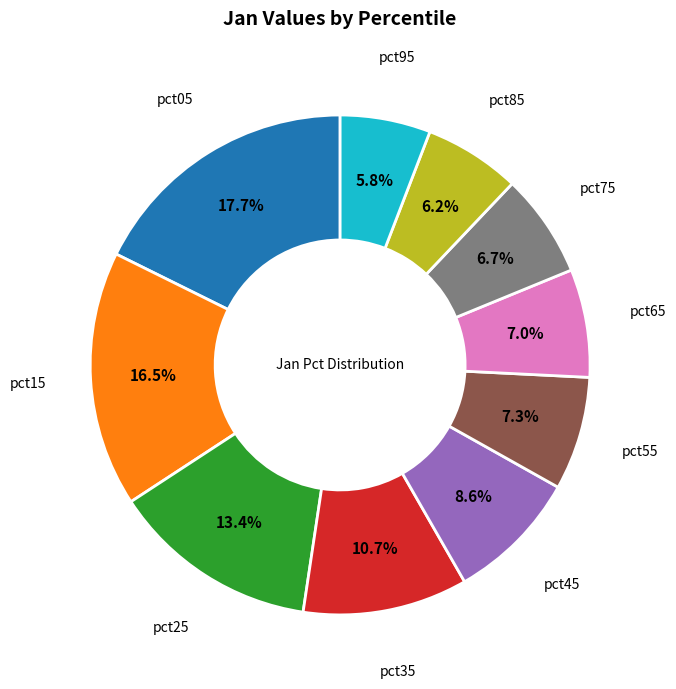

Is there any slice that represents more than half of the pie?

No